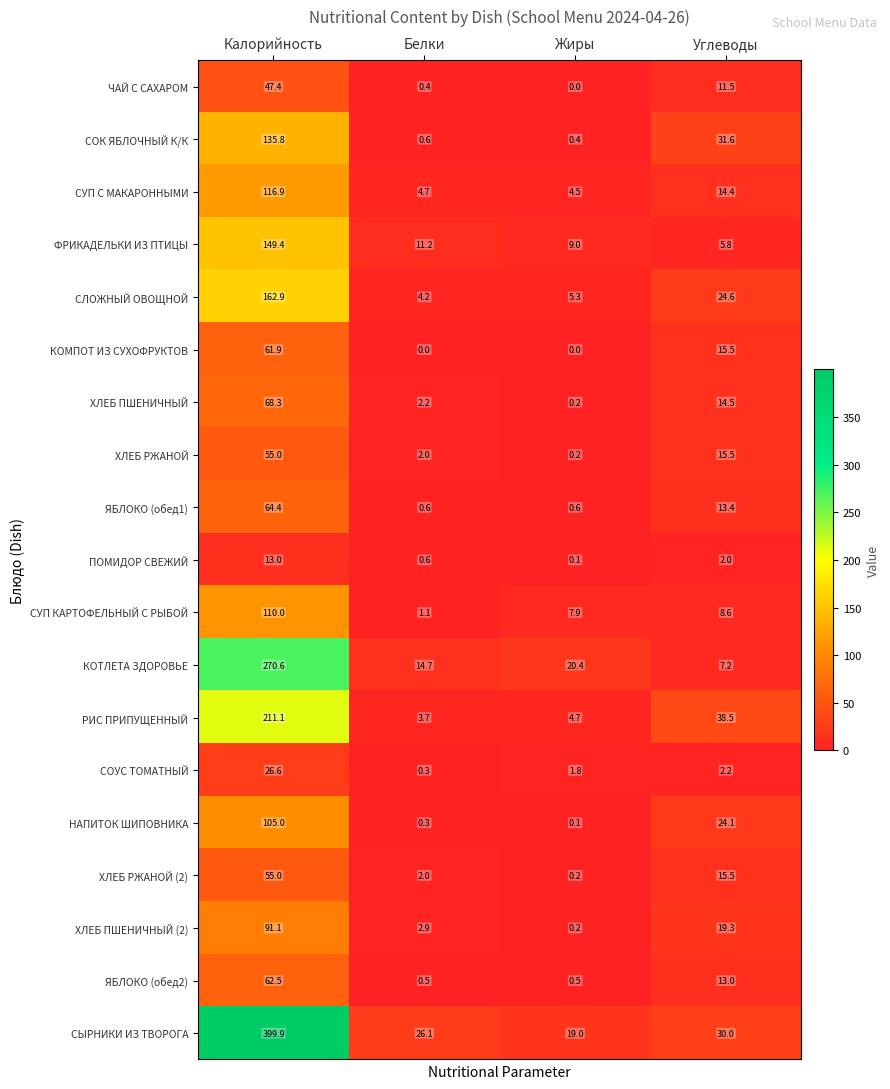

Is it true that ЧАЙ С САХАРОМ equals 47.4 at Калорийность?

True